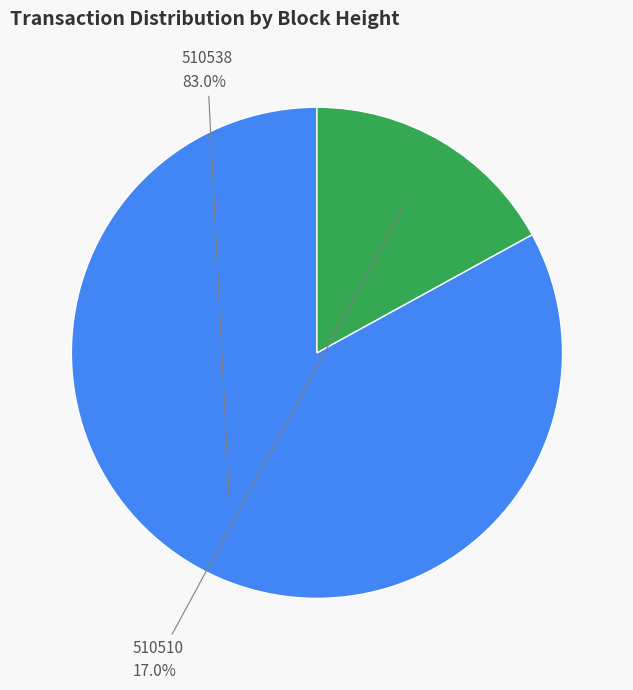

To the nearest percent, what is the difference between the largest and smallest slice percentages?

66%